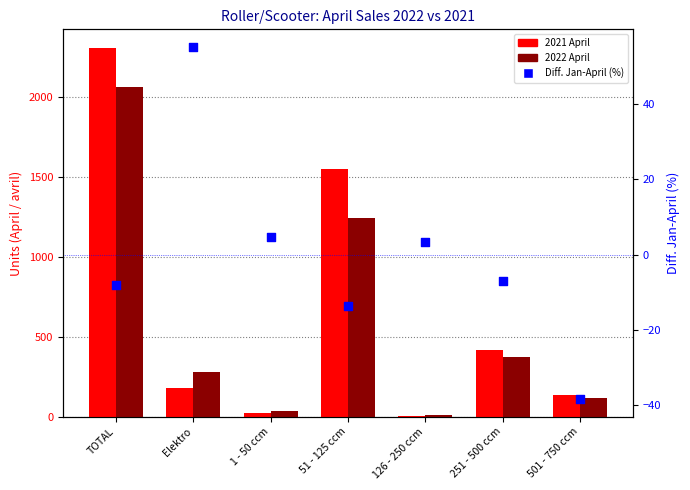

Which series contains the highest Y value?

2021 April